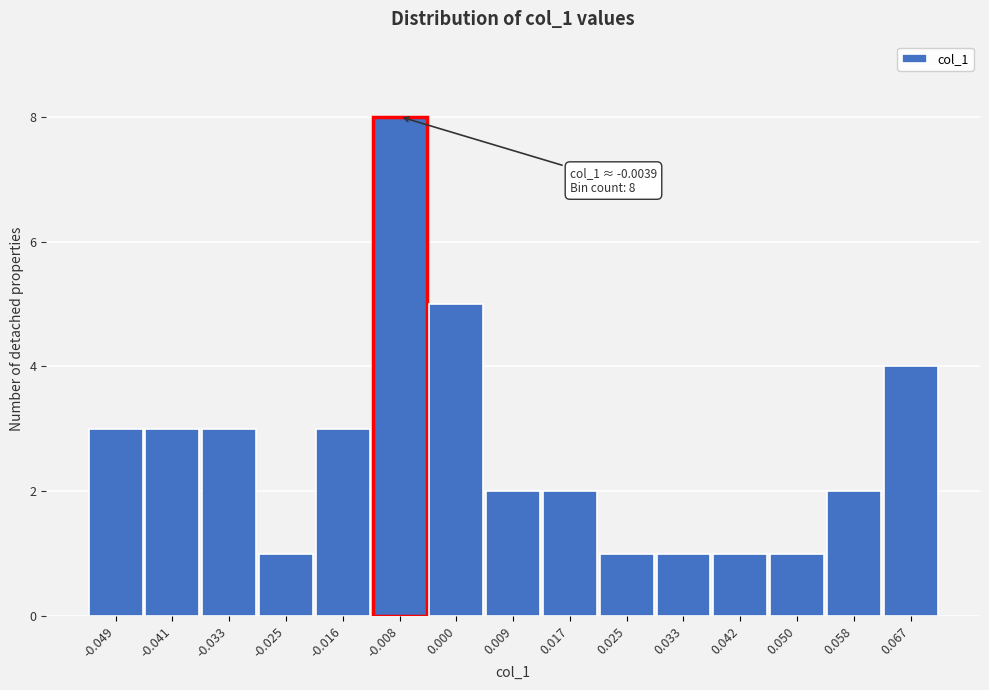

Reading right to left, extract all data points from this chart.

4	2	1	1	1	1	2	2	5	8	3	1	3	3	3